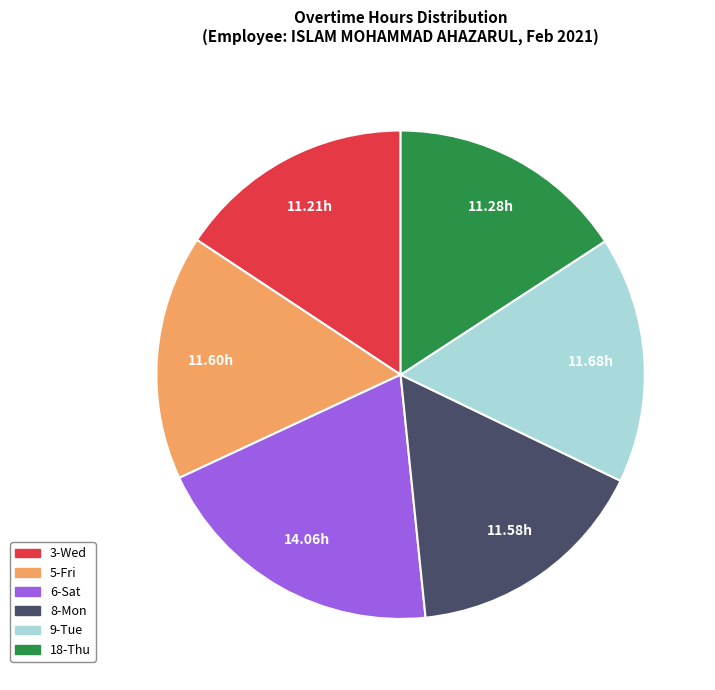

Approximately how many times larger is the value at 8-Mon compared to 9-Tue?

1.0